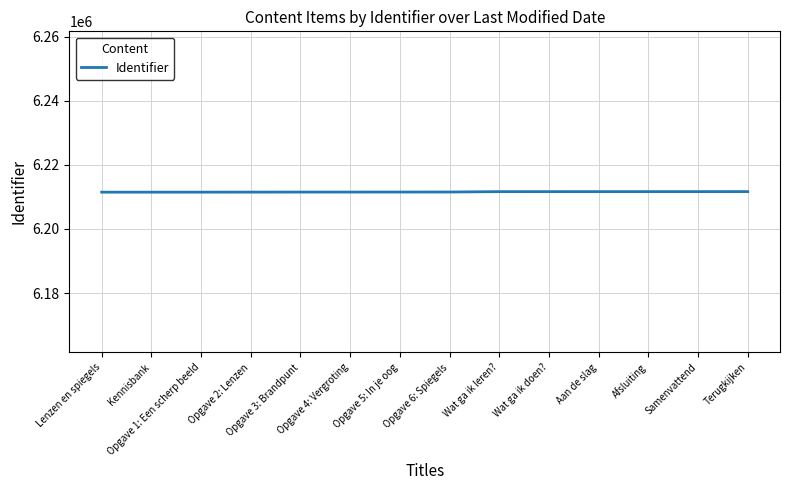

Approximately how many times larger is the value at Wat ga ik doen? compared to Lenzen en spiegels?

1.0